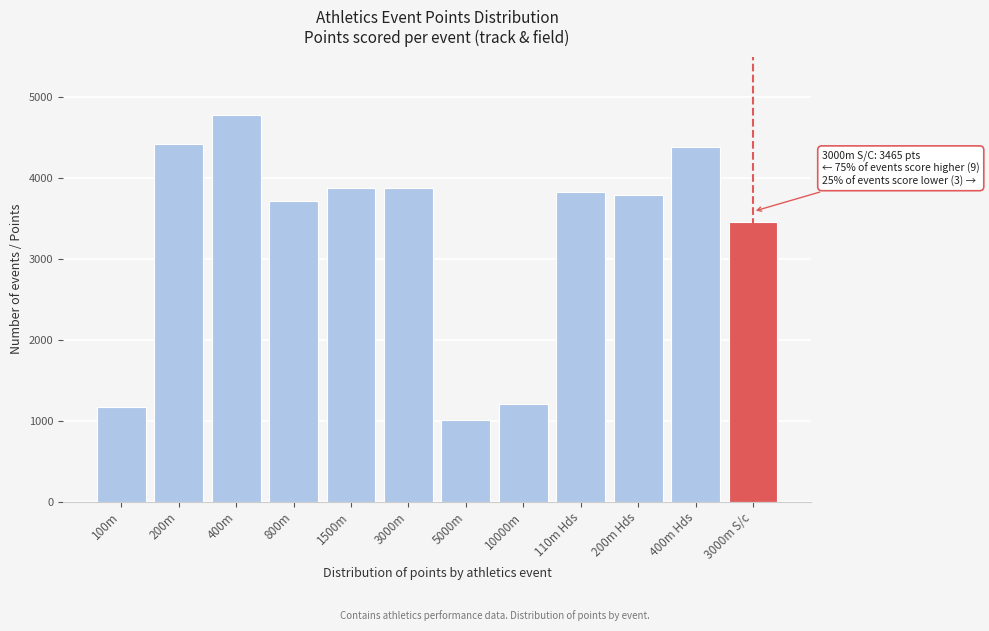

What is the label of the 5th bar from the left?

1500m